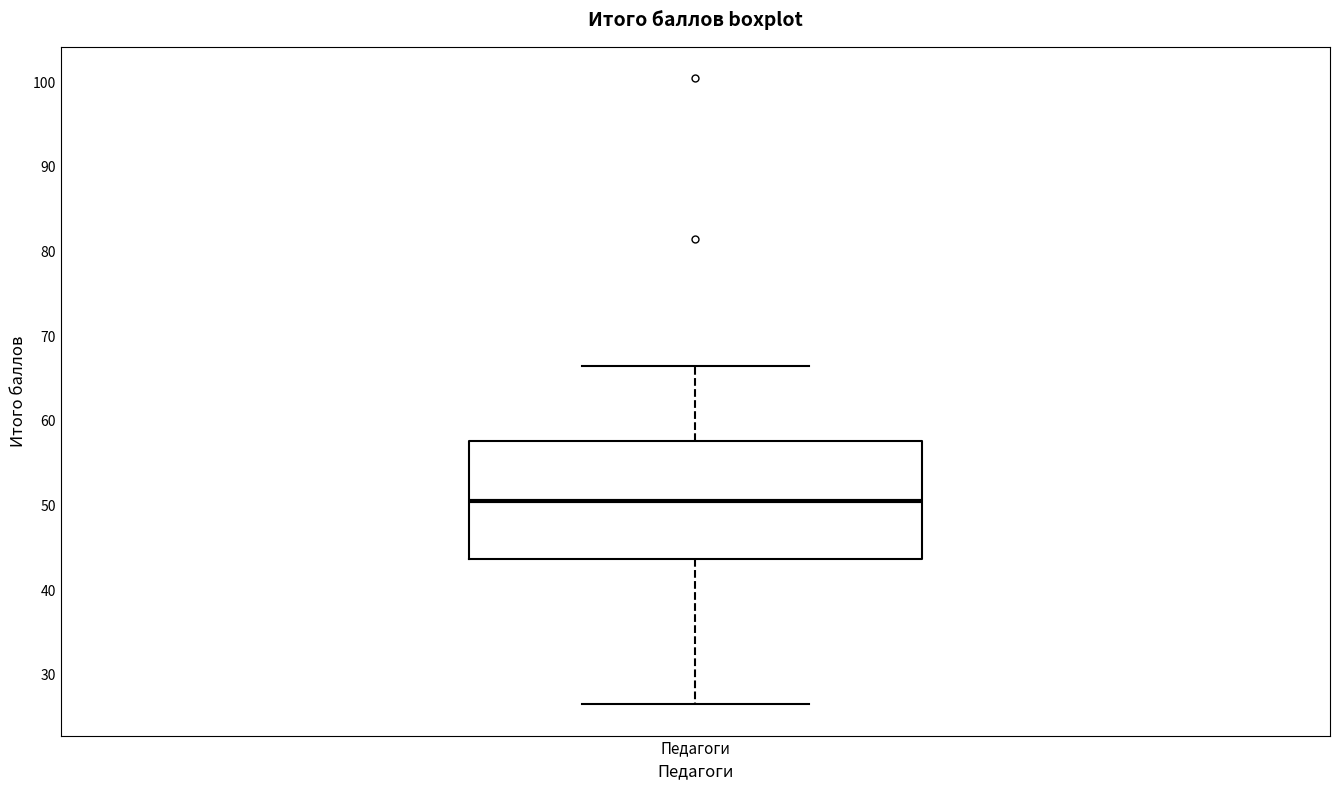

Where does the lower whisker of the box for Педагоги end on the y-axis? The values are not printed on the chart, so give them approximately, as read against the axis.

27